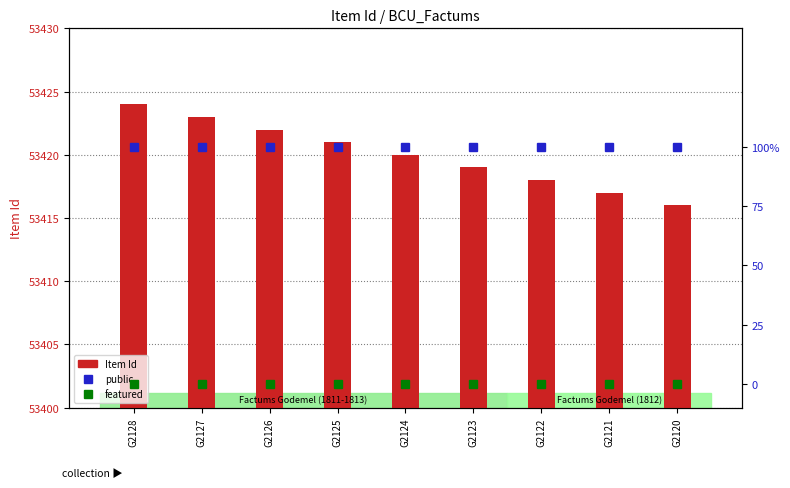

Reading left to right, list all the values displayed in this chart.

Item Id: 53424	53423	53422	53421	53420	53419	53418	53417	53416
public: 1	1	1	1	1	1	1	1	1
featured: 0	0	0	0	0	0	0	0	0